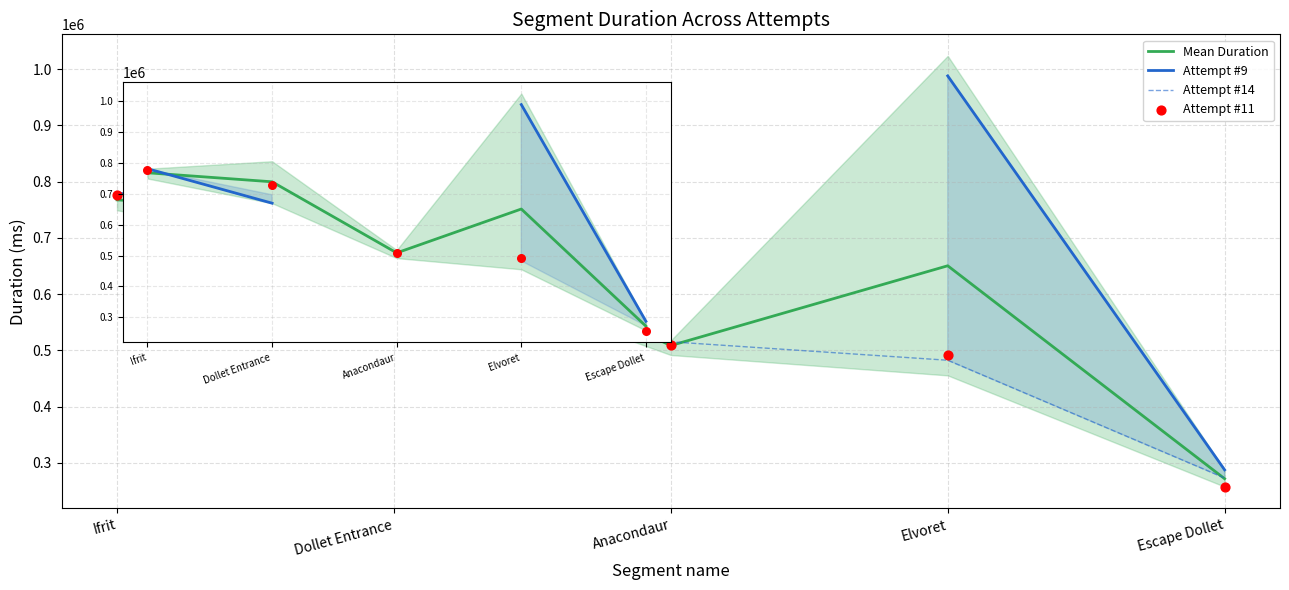

What are all the series names shown in the legend?

Mean Duration, Attempt #9, Attempt #14, Attempt #11